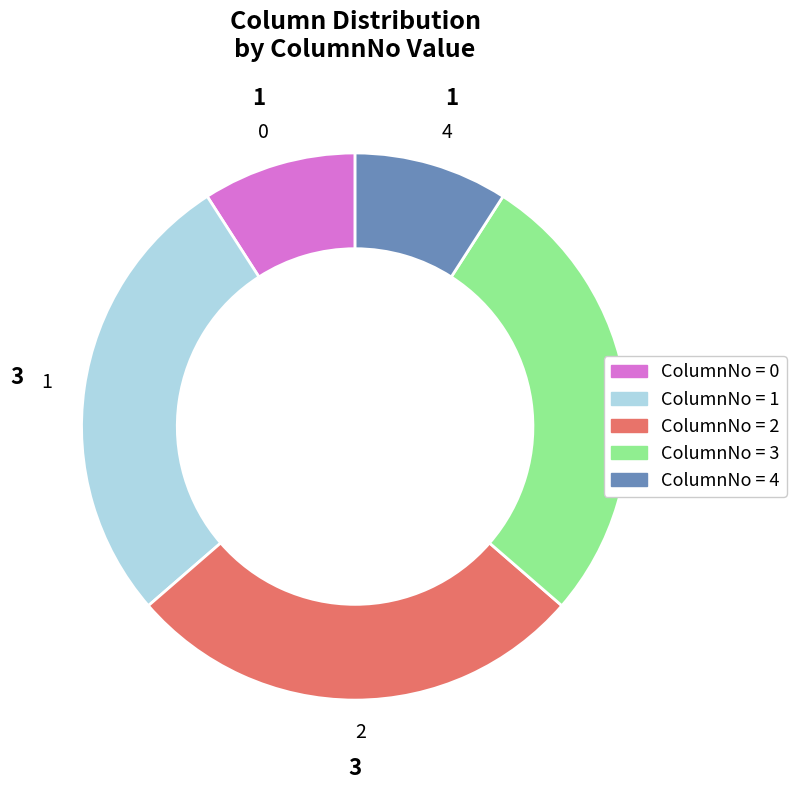

What is the ratio of the value at 2 to the value at 4?

3.0